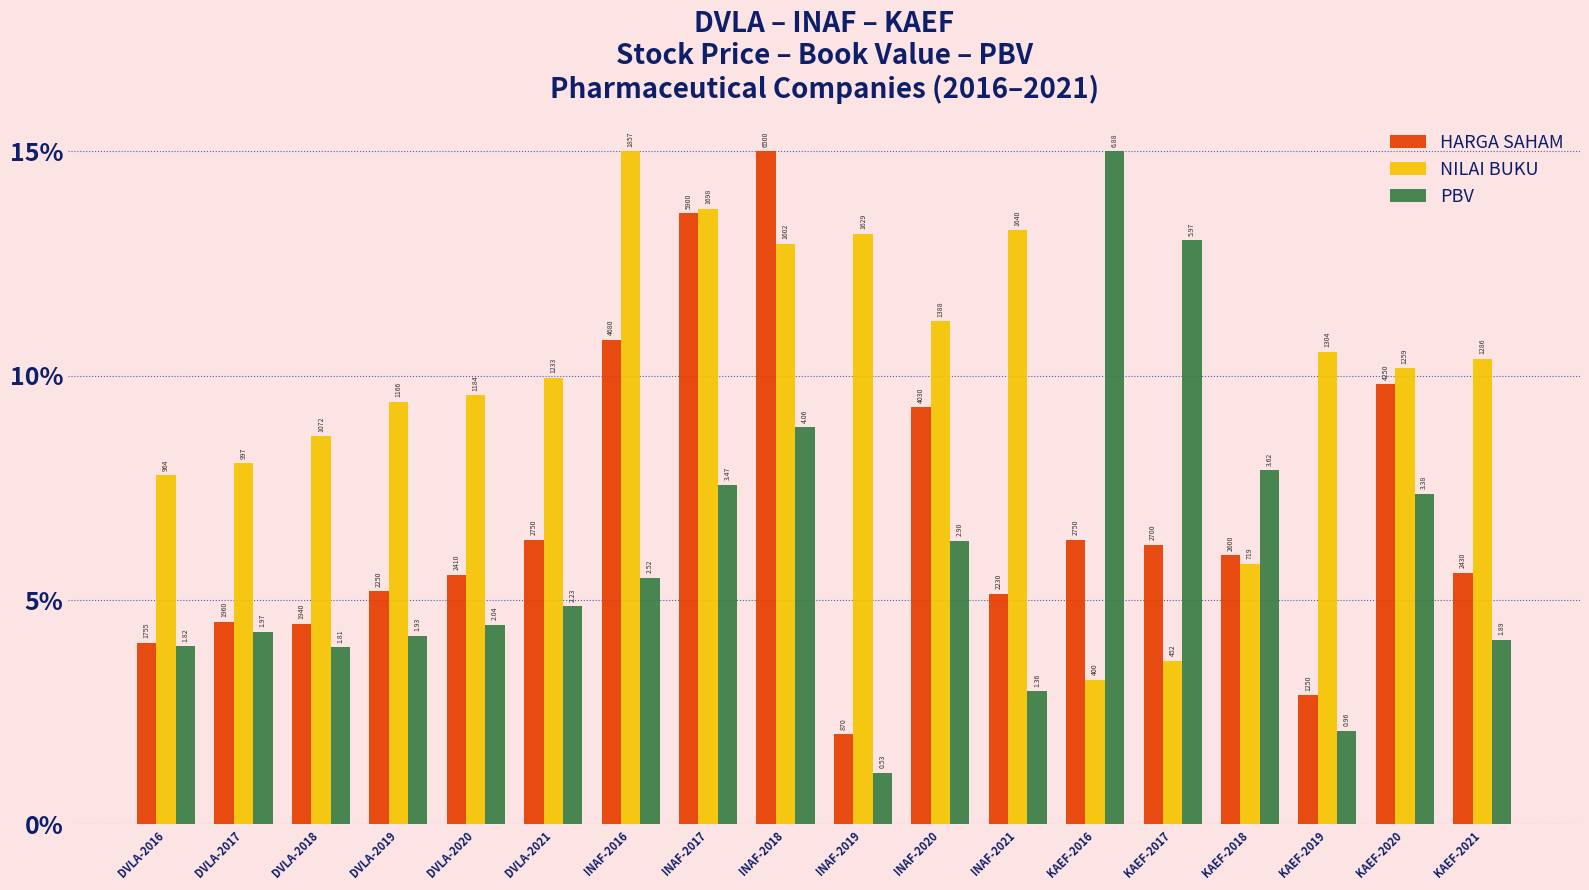

What are all the series names shown in the legend?

HARGA SAHAM, NILAI BUKU, PBV